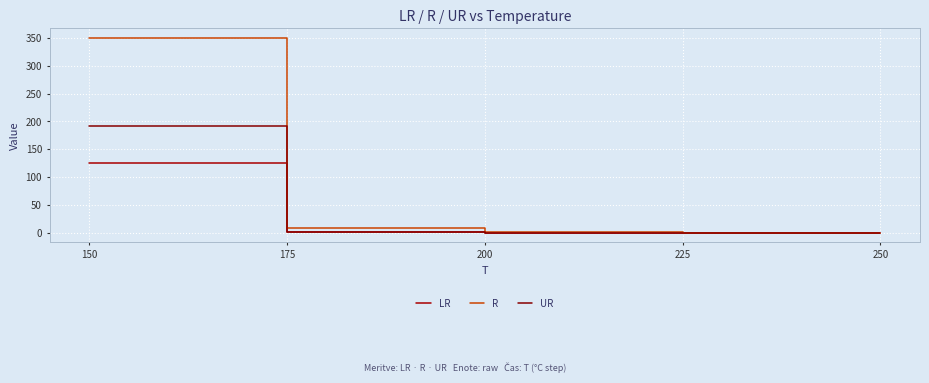

How many distinct data groups are displayed?

3